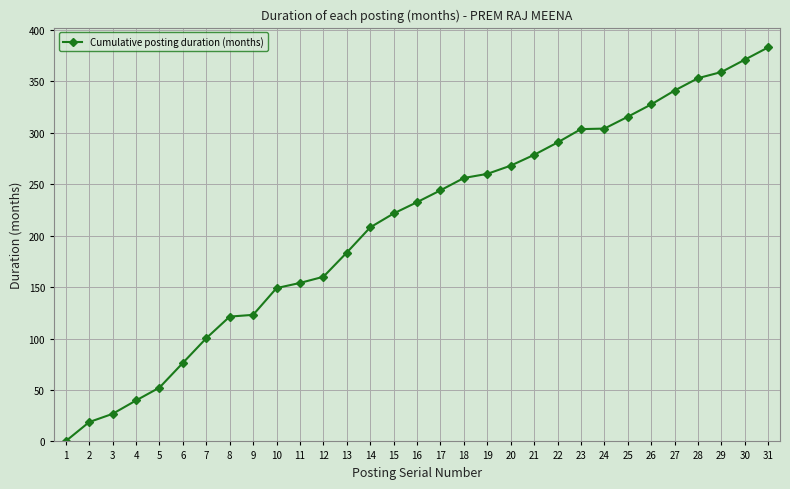

What is the average value?

210.4